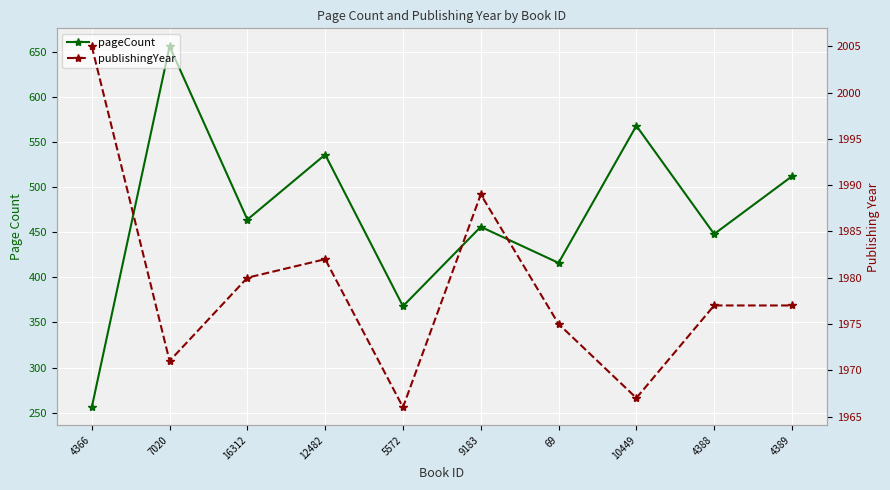

Count the number of data series in this chart.

2